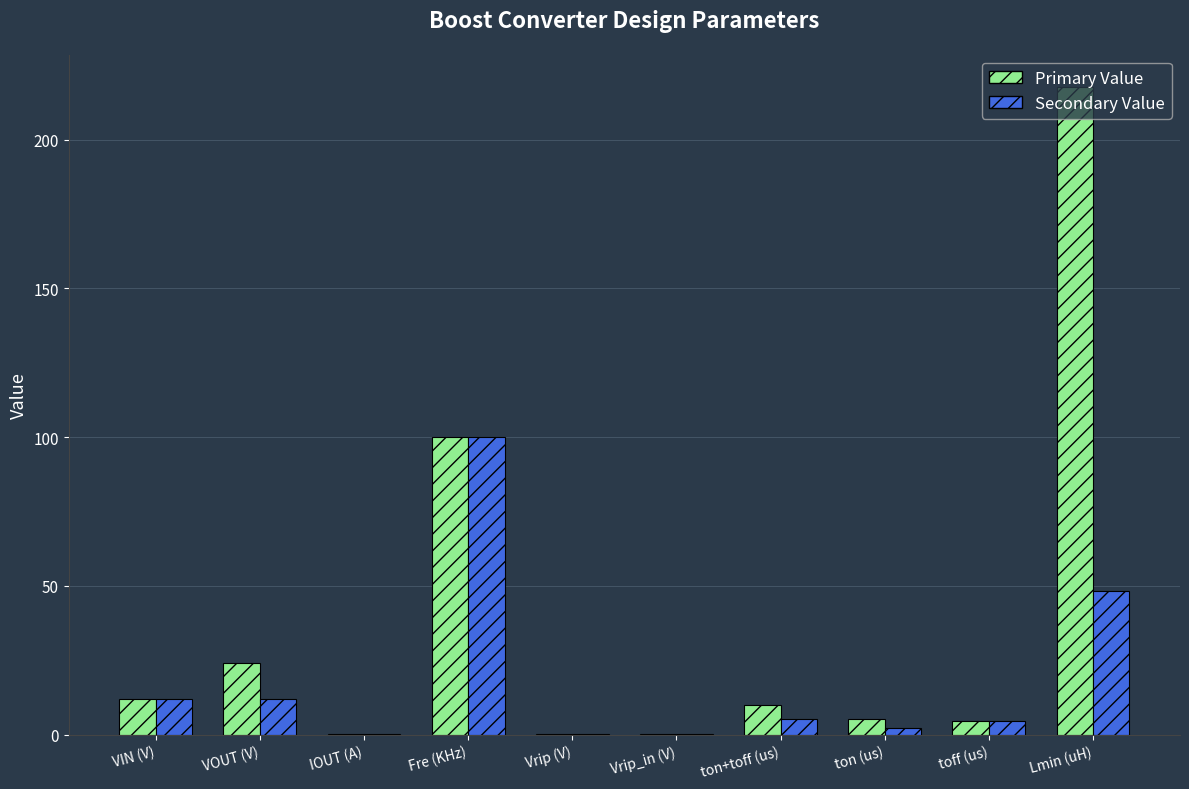

Is it true that Primary Value equals 6.9 at VOUT (V)?

False